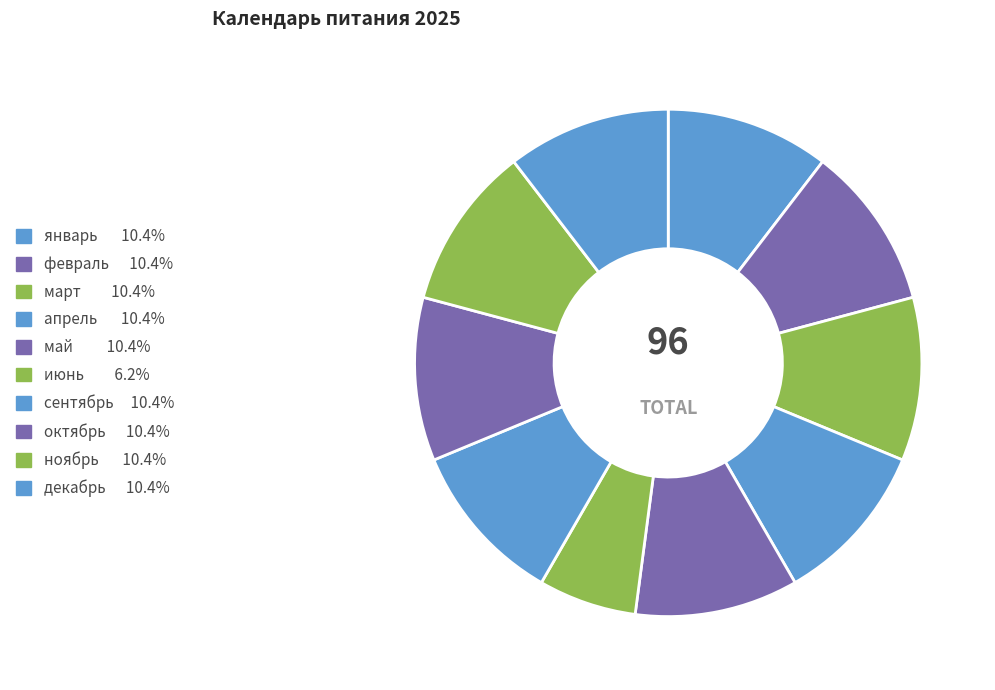

Which slice is the largest?

январь